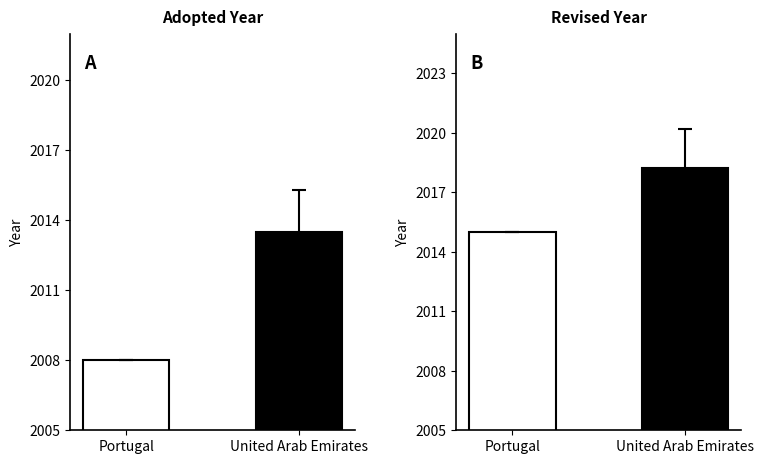

Which category has the lowest value in the Revised series?

Portugal